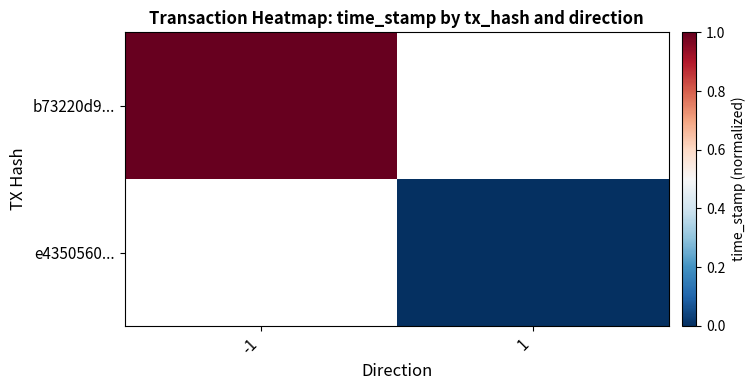

Count the number of data series in this chart.

2